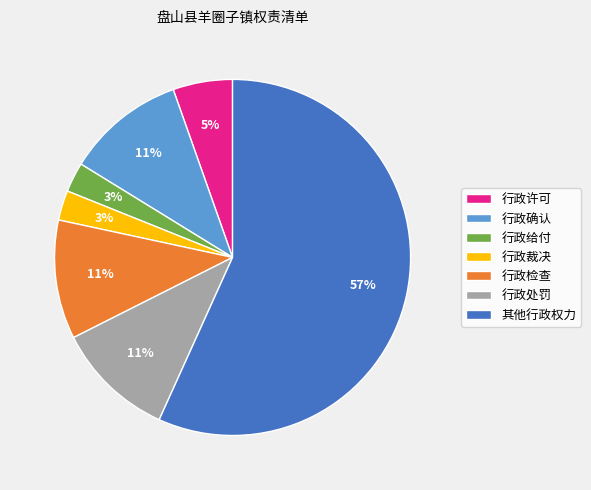

To the nearest percent, what percentage of the pie is 行政确认?

11%